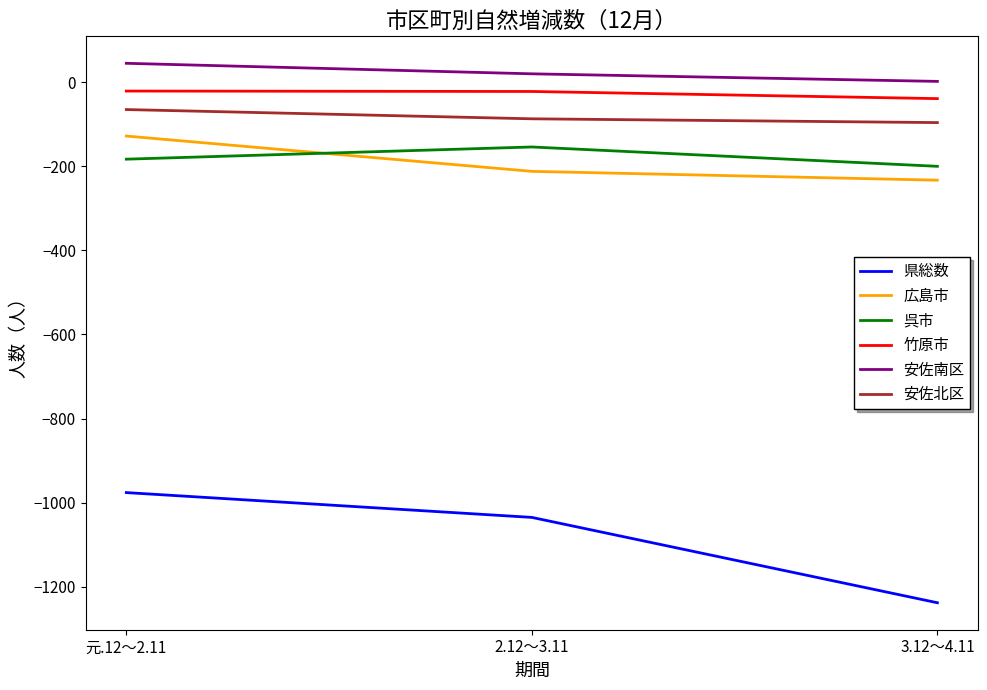

Is it true that 呉市 equals -183 at 元.12～2.11?

True